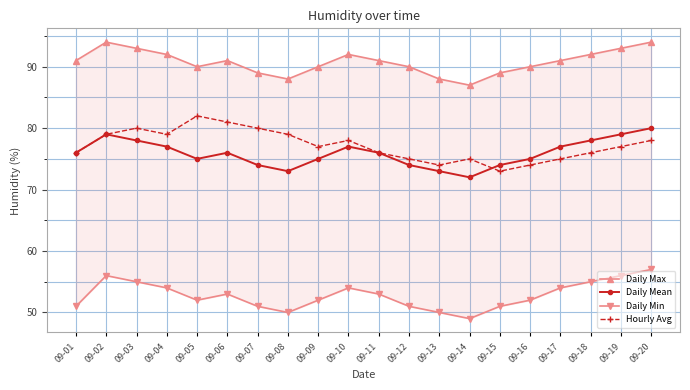

List the series in order of their peak value, lowest first.

Daily Min, Daily Mean, Hourly Avg, Daily Max